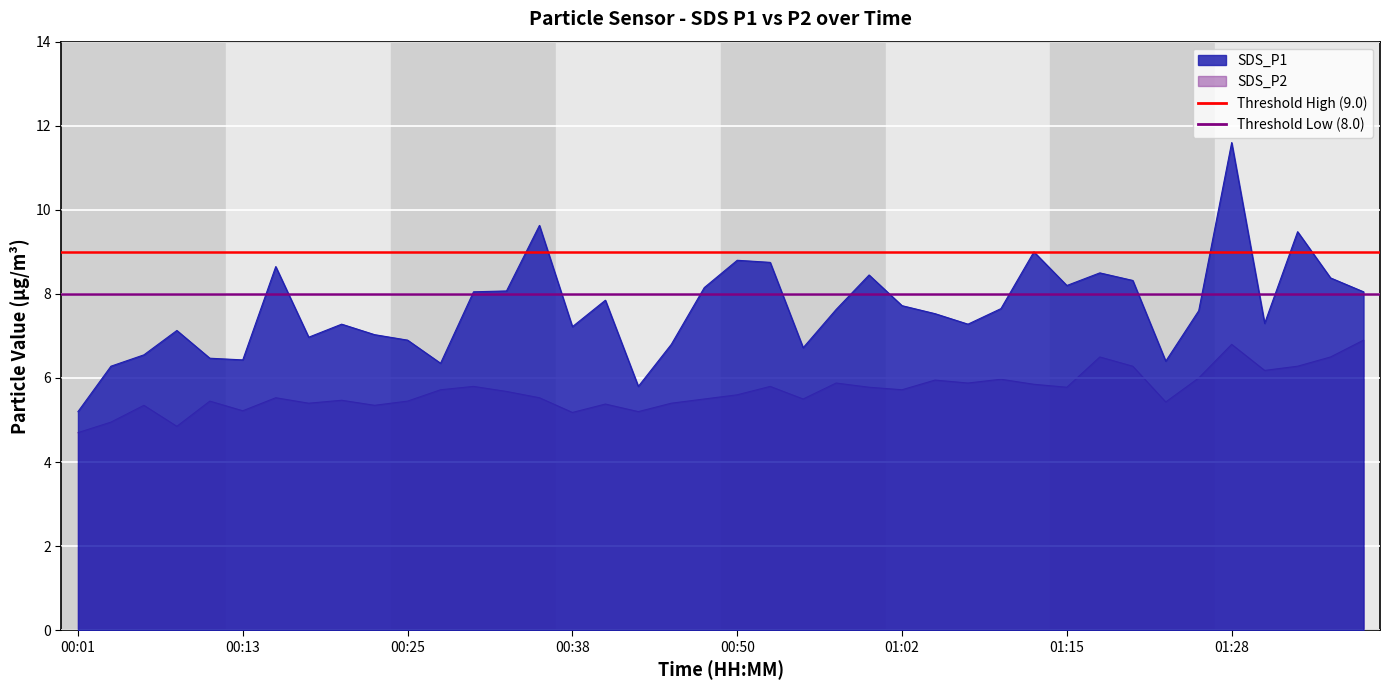

List the series in order of their peak value, lowest first.

SDS_P2, SDS_P1